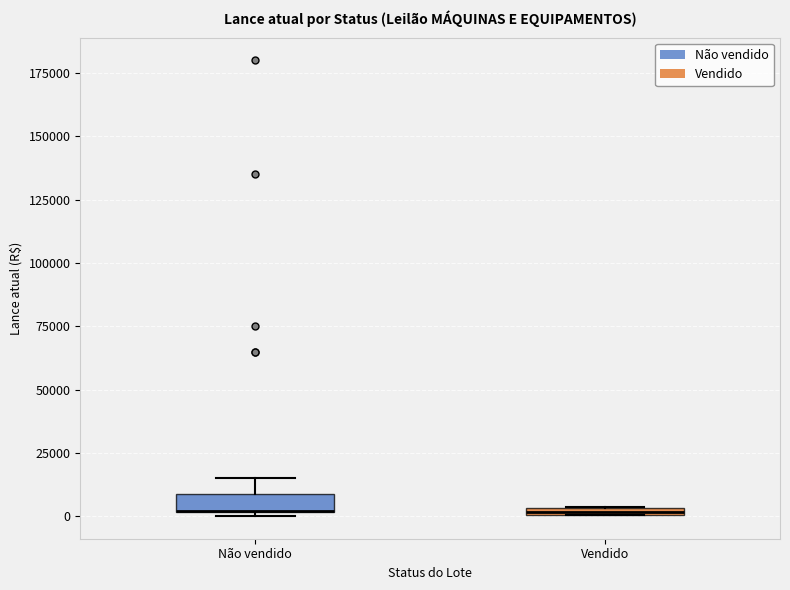

Where is the lower edge of the box for Vendido on the y-axis? The values are not printed on the chart, so give them approximately, as read against the axis.

0